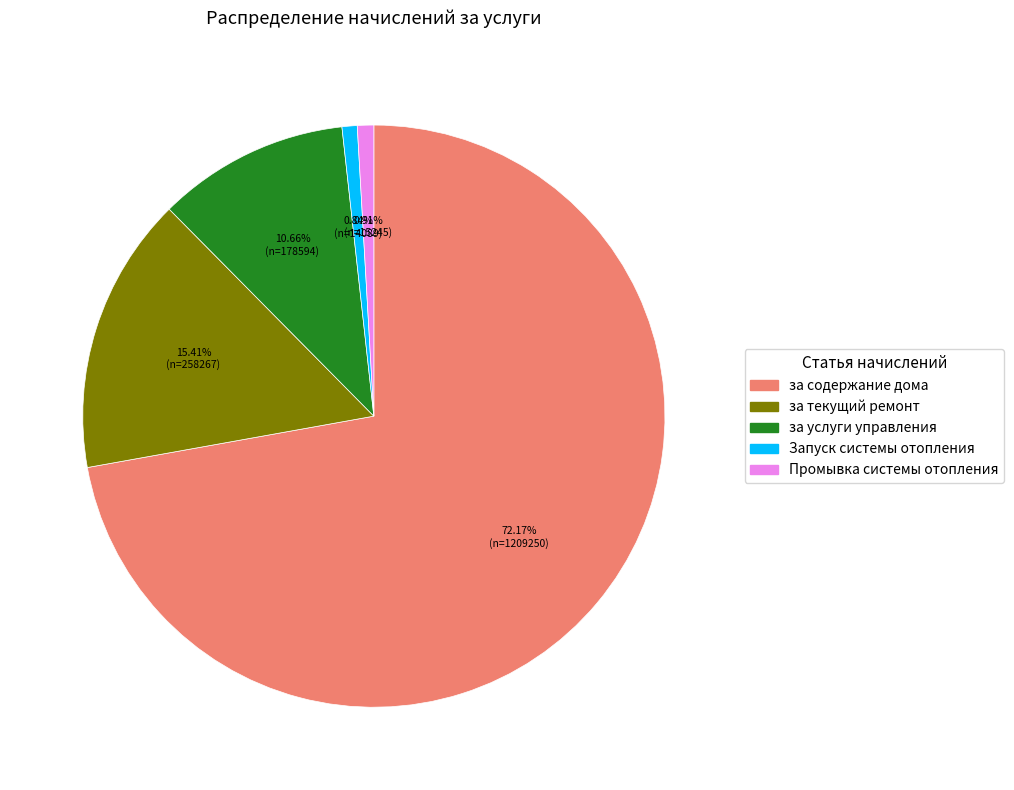

To the nearest percent, what is the average slice percentage?

20%